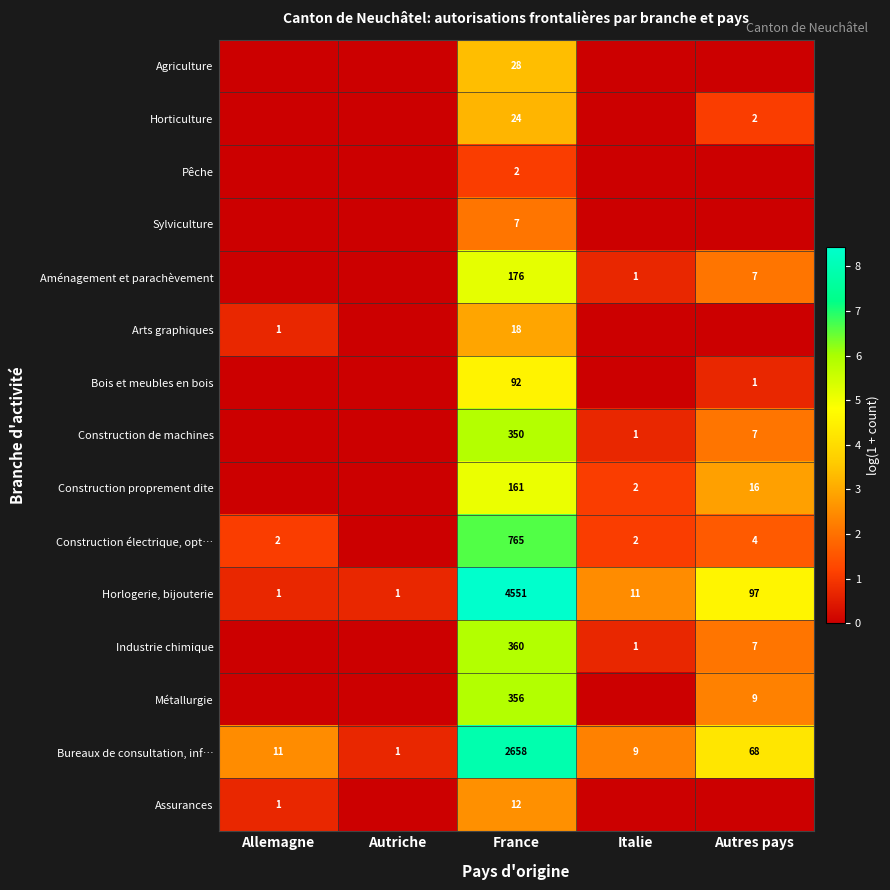

True or false: Bureaux de consultation, inf… has a value of 68 at Autres pays.

True